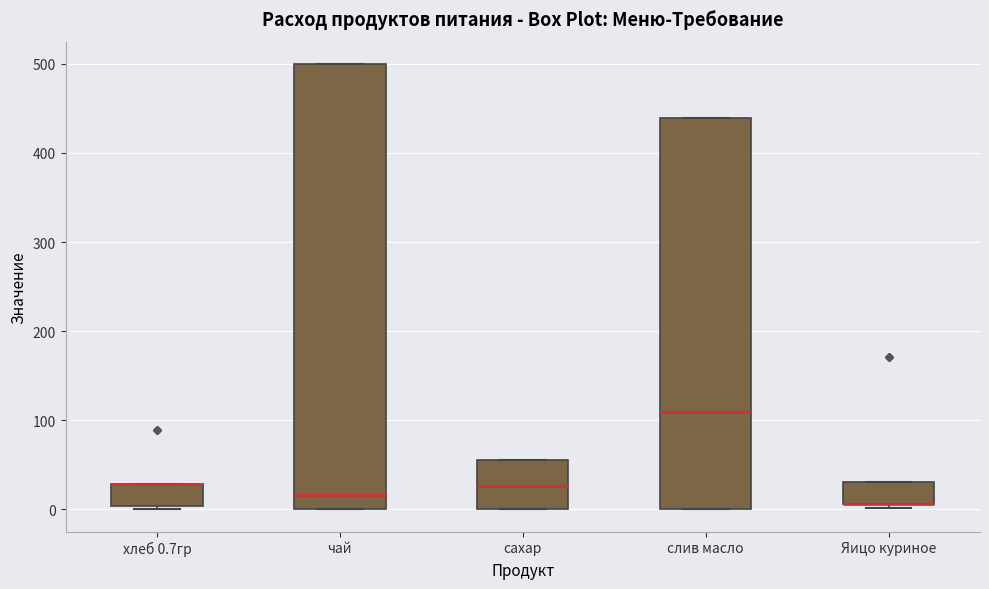

Which box is the tallest, from its lower edge to its upper edge?

чай